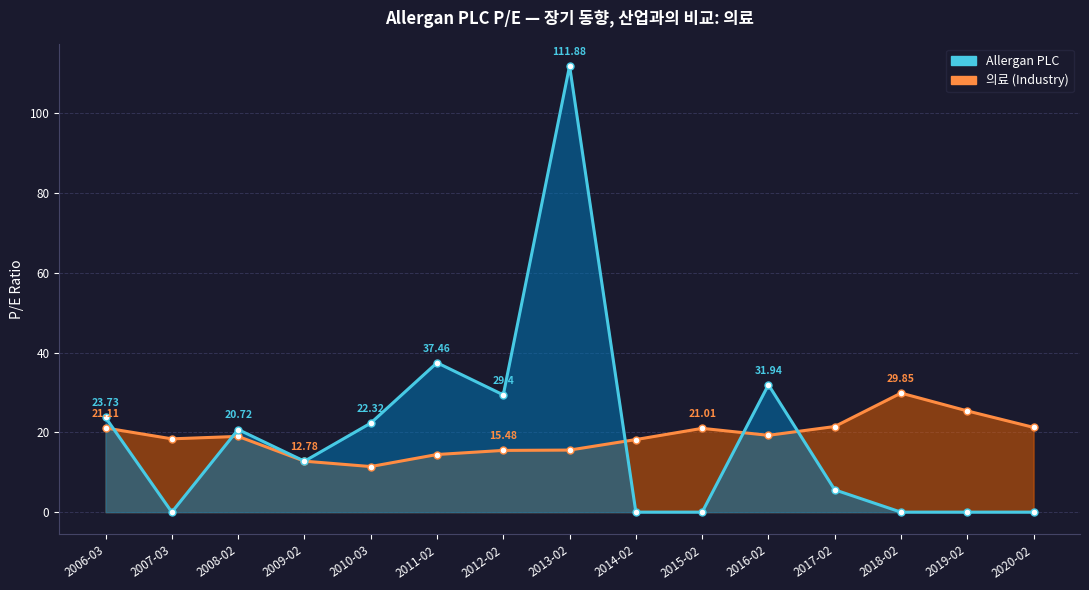

Which has a higher value, 2008-02 or 2013-02?

2013-02